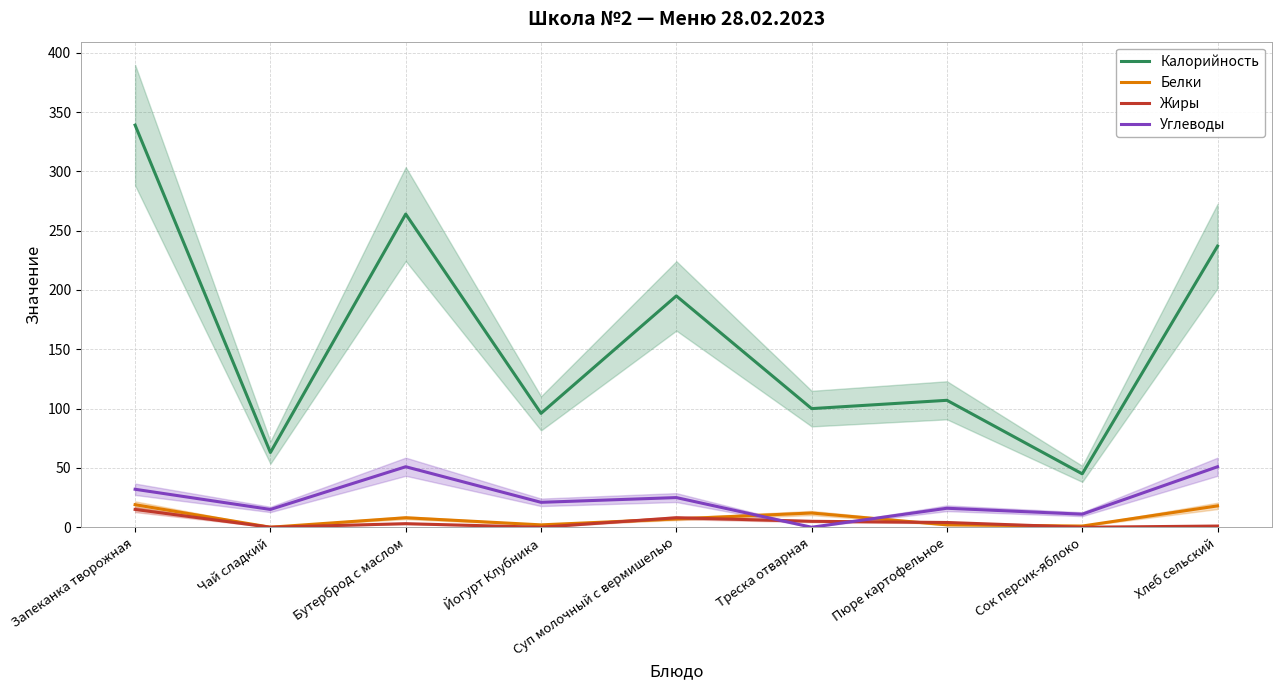

Reading left to right, list all the values displayed in this chart.

Калорийность: Запеканка творожная=339	Чай сладкий=63	Бутерброд с маслом=264	Йогурт Клубника=96	Суп молочный с вермишелью=195	Треска отварная=100	Пюре картофельное=107	Сок персик-яблоко=45	Хлеб сельский=237
Белки: Запеканка творожная=19	Чай сладкий=0	Бутерброд с маслом=8	Йогурт Клубника=2	Суп молочный с вермишелью=7	Треска отварная=12	Пюре картофельное=2	Сок персик-яблоко=1	Хлеб сельский=18
Жиры: Запеканка творожная=15	Чай сладкий=0	Бутерброд с маслом=3	Йогурт Клубника=0	Суп молочный с вермишелью=8	Треска отварная=5	Пюре картофельное=4	Сок персик-яблоко=0	Хлеб сельский=1
Углеводы: Запеканка творожная=32	Чай сладкий=15	Бутерброд с маслом=51	Йогурт Клубника=21	Суп молочный с вермишелью=25	Треска отварная=0	Пюре картофельное=16	Сок персик-яблоко=11	Хлеб сельский=51